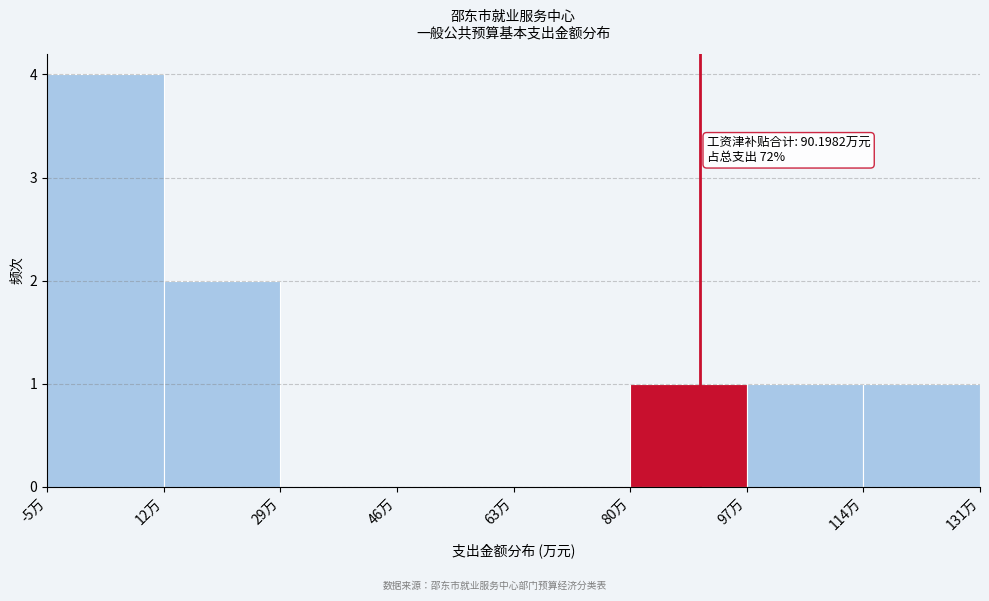

Which range on the x-axis has the tallest bar?

-4 to 12